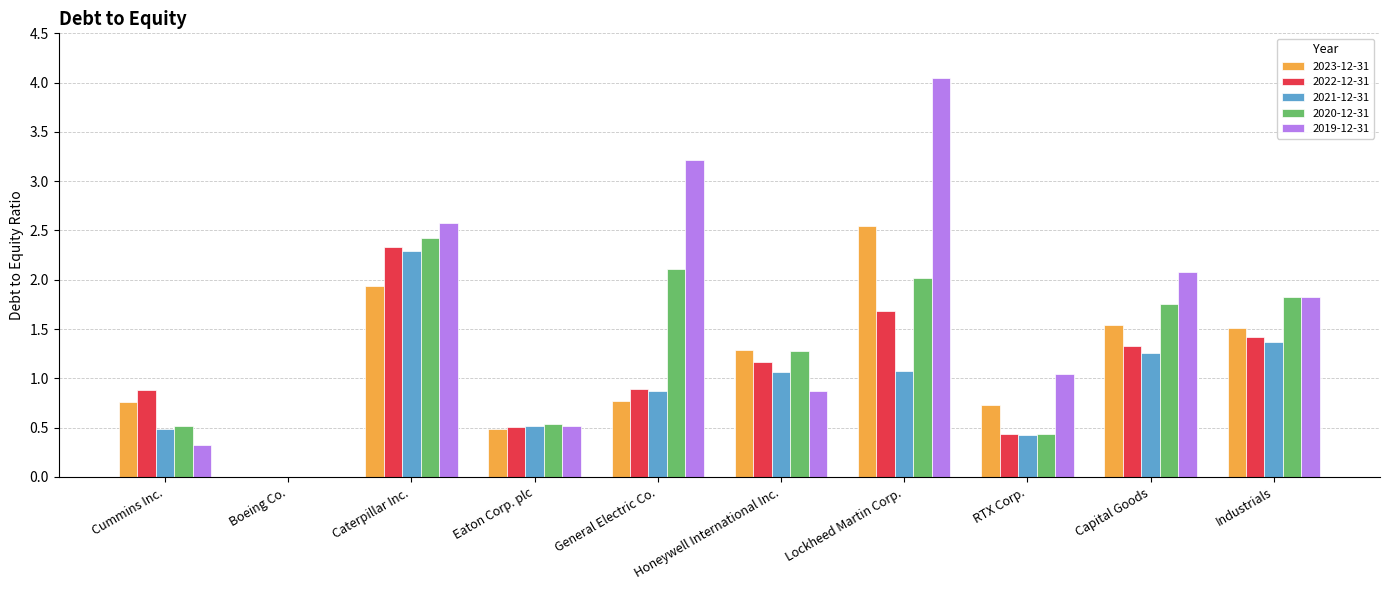

How many values in the 2023-12-31 series exceed 1?

5